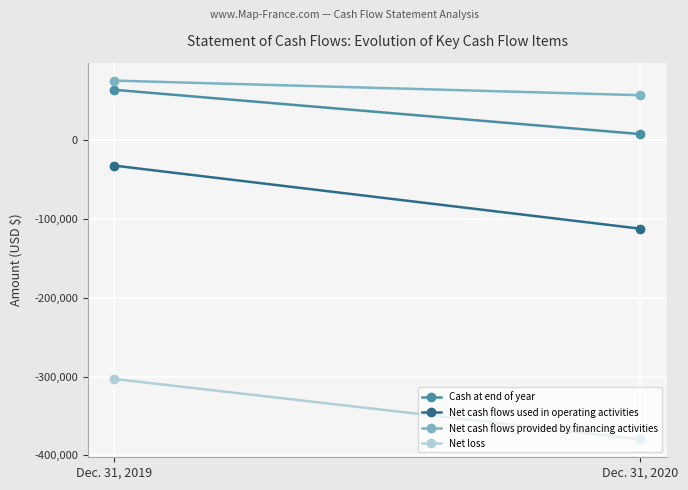

What are all the series names shown in the legend?

Cash at end of year, Net cash flows used in operating activities, Net cash flows provided by financing activities, Net loss